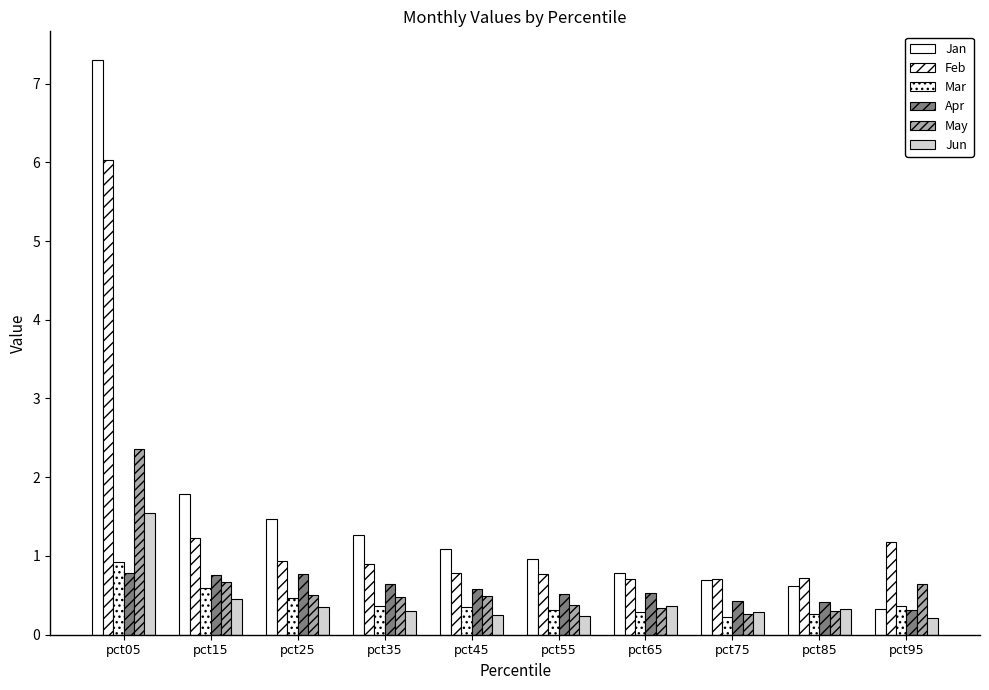

What is the minimum value shown in the chart?

0.2